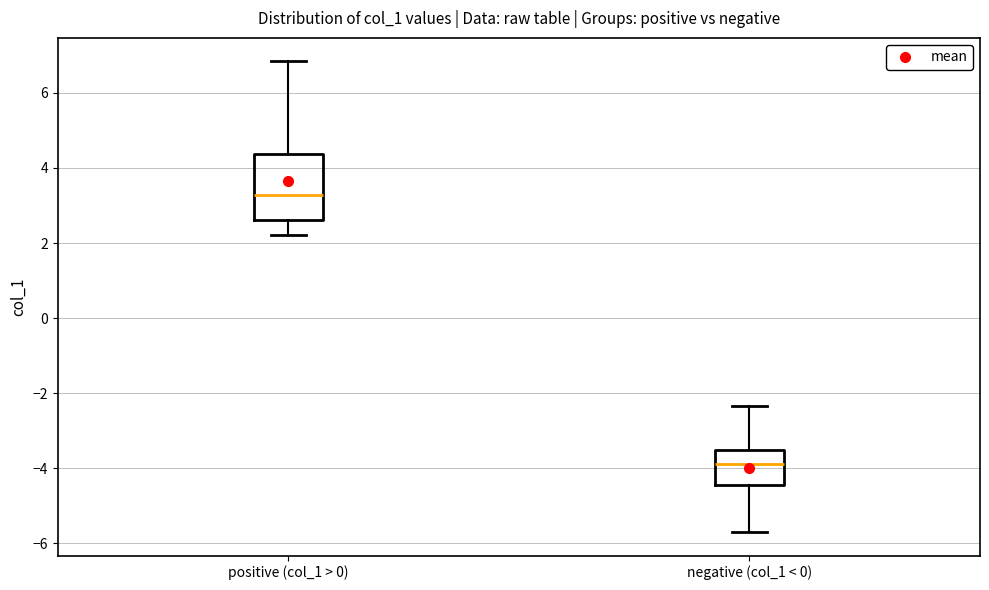

Which box has the lowest median line?

negative (col_1 < 0)